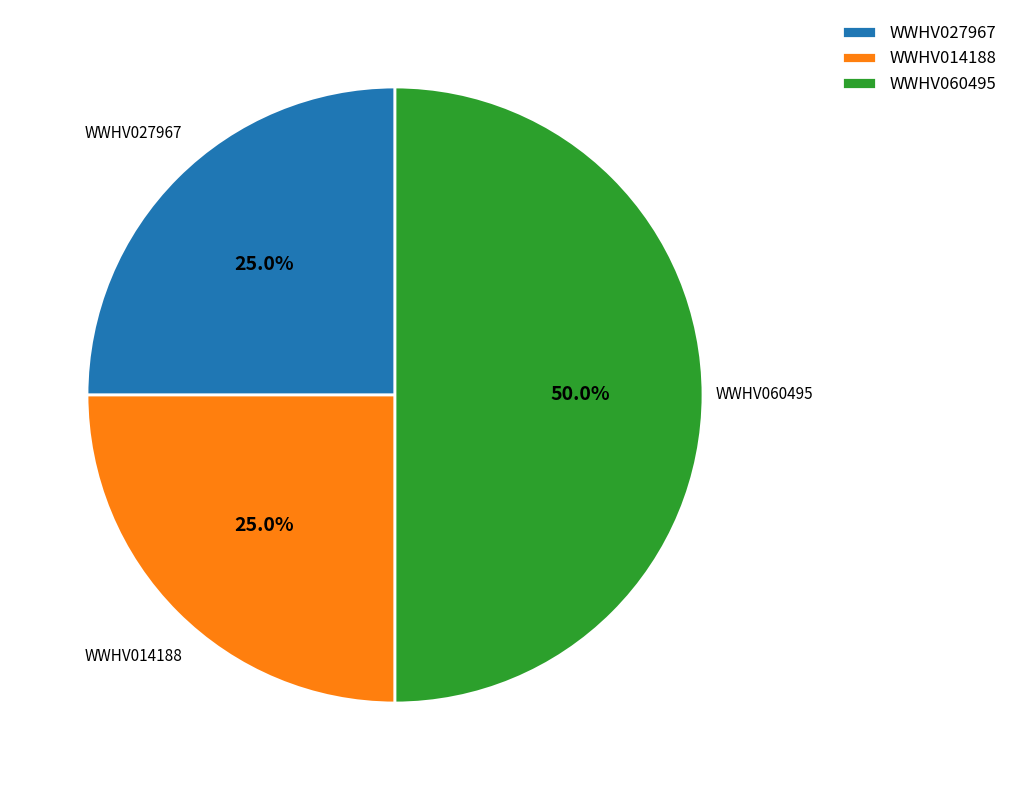

What percentage is the WWHV060495 slice, to the nearest percent?

50%